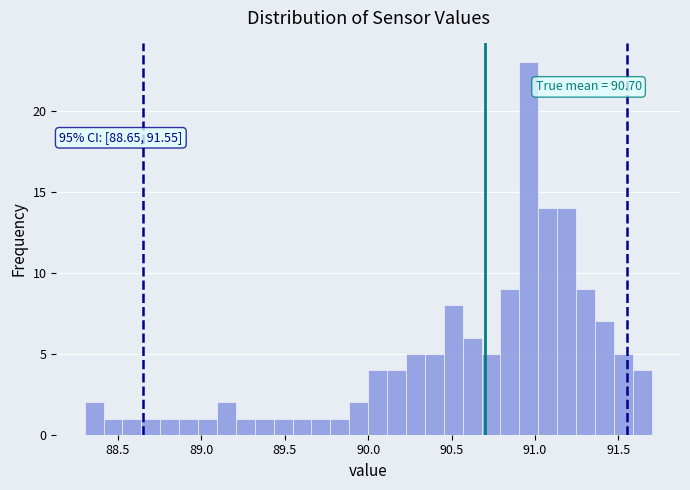

Read against the x-axis, roughly where is the centre of the tallest bar?

90.95